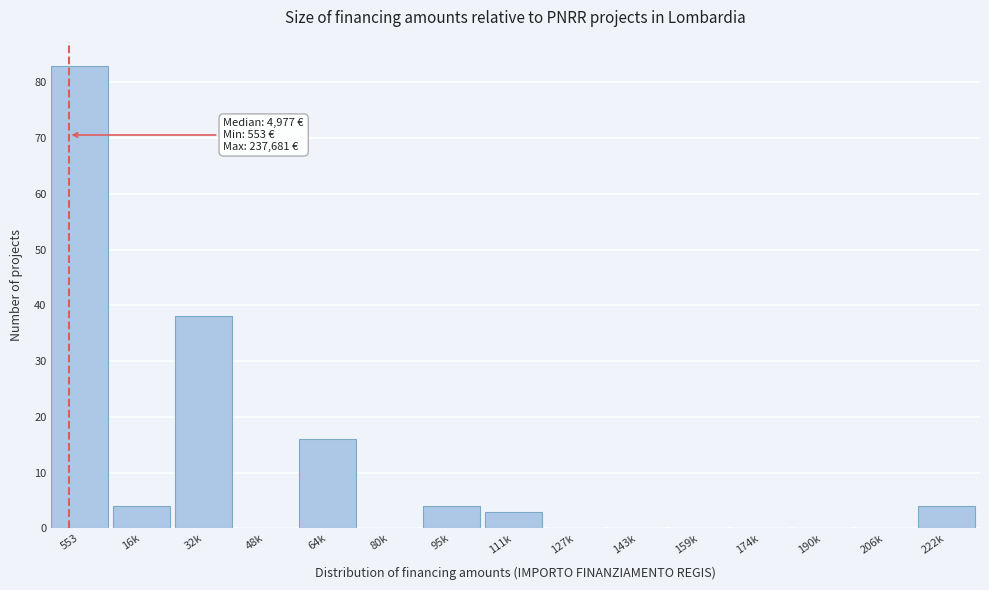

Reading right to left, what are all the values shown in this chart?

222k=4	206k=0	190k=0	174k=0	159k=0	143k=0	127k=0	111k=3	95k=4	80k=0	64k=16	48k=0	32k=38	16k=4	553=83